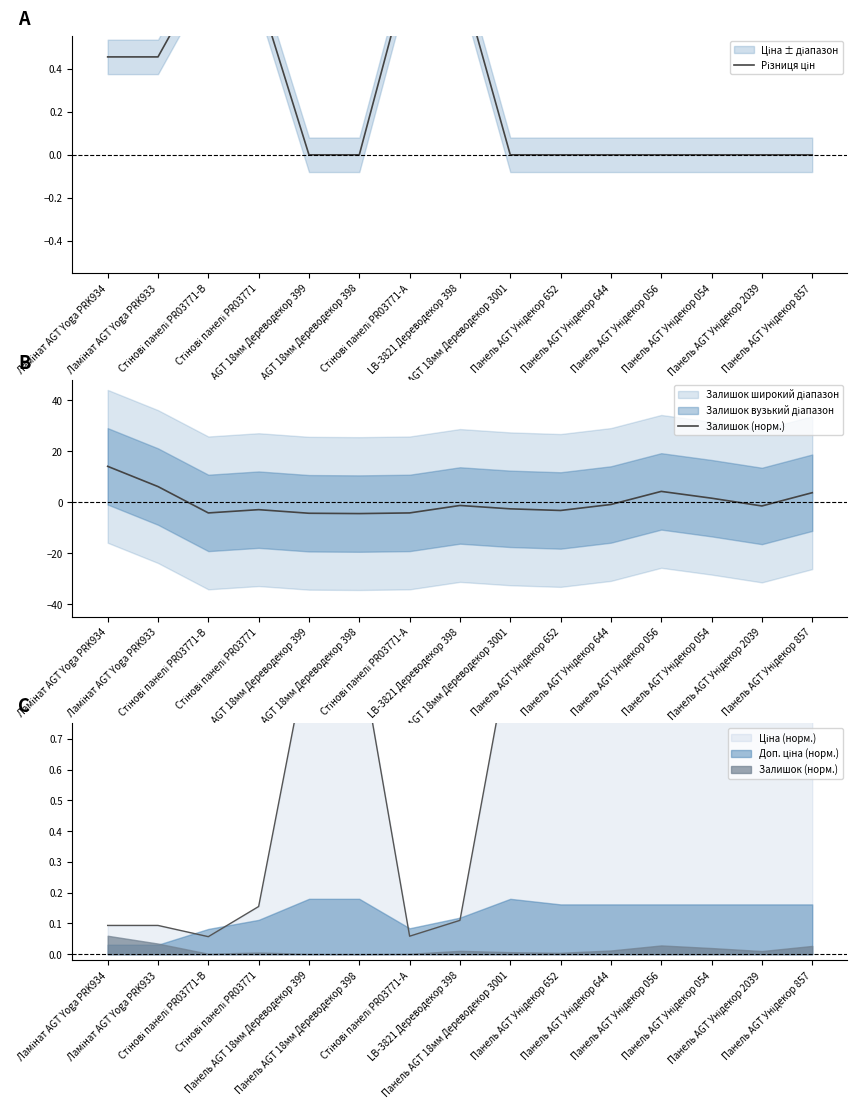

True or false: Різниця цін and Залишок (норм.) intersect in this chart.

True